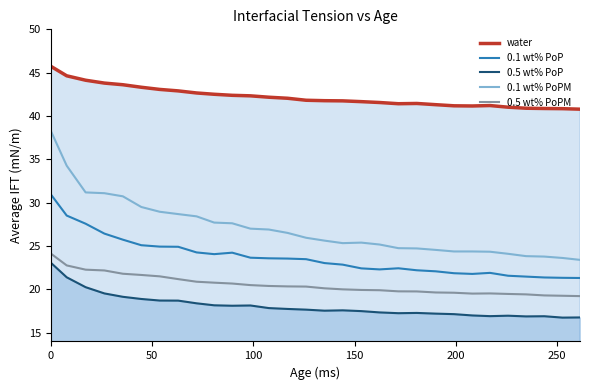

True or false: 0.5 wt% PoPM and 0.1 wt% PoP cross at least once.

False